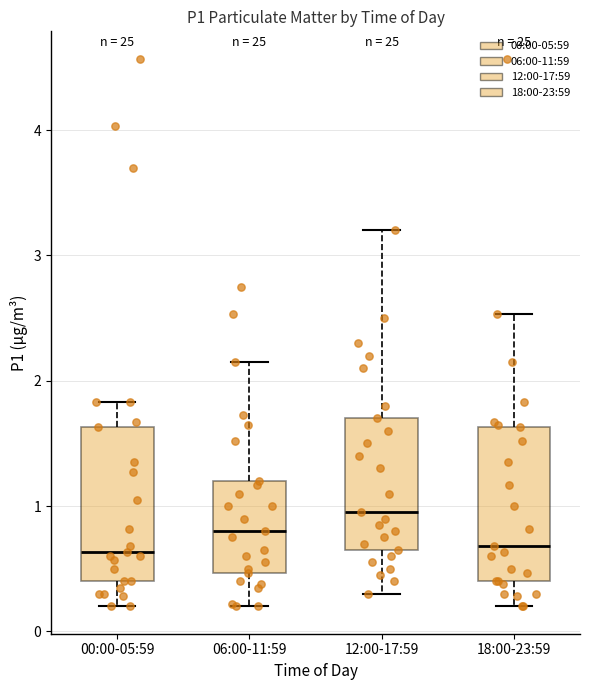

Which box's median line is the highest?

12:00-17:59